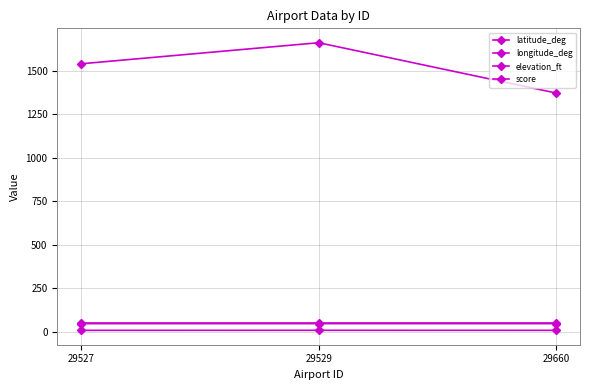

Which series has the widest spread of values?

elevation_ft